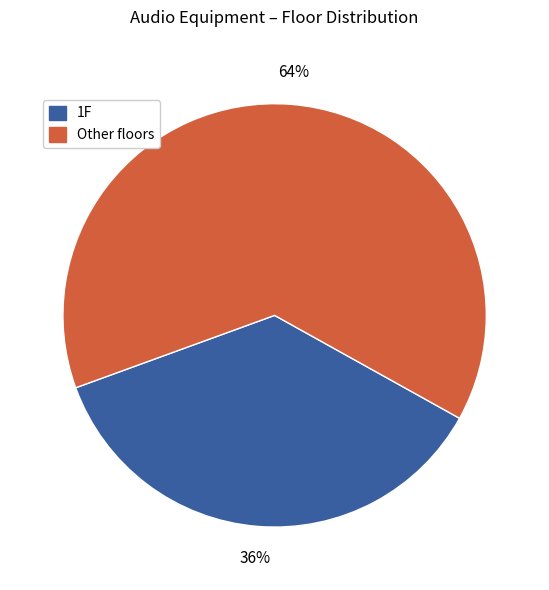

Which has a higher value, Other floors or 1F?

Other floors